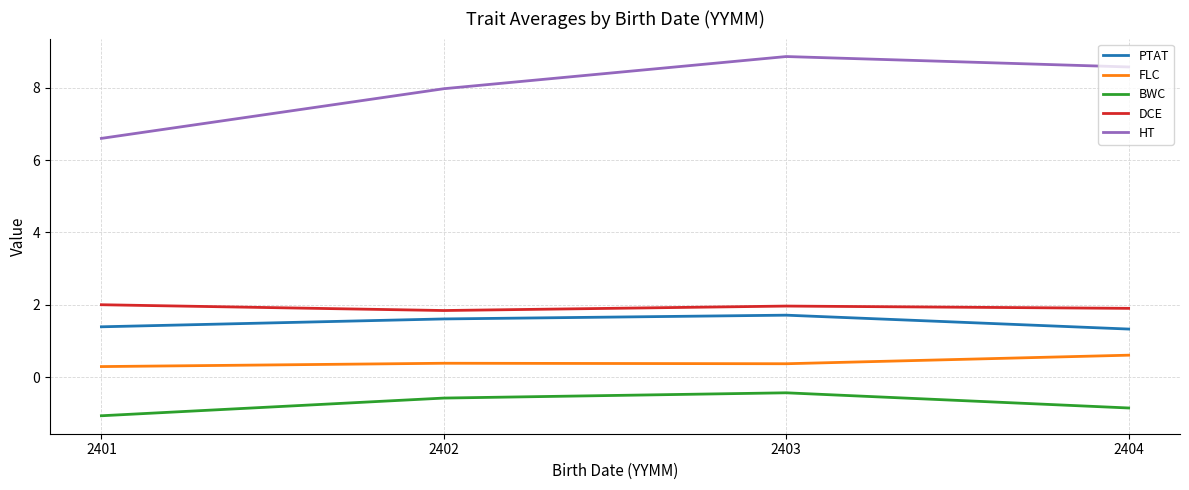

The FLC series shows 0.4 at 2402. True or false?

True